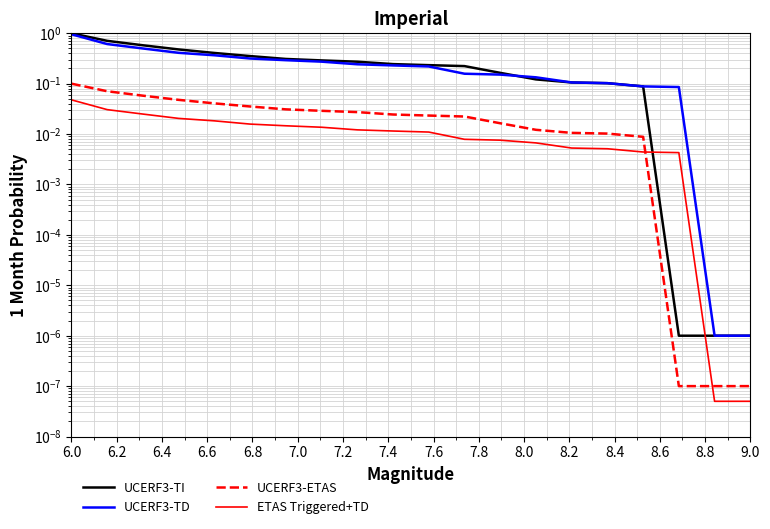

Which series changed the most between 7.2 and 8.8?

UCERF3-TI